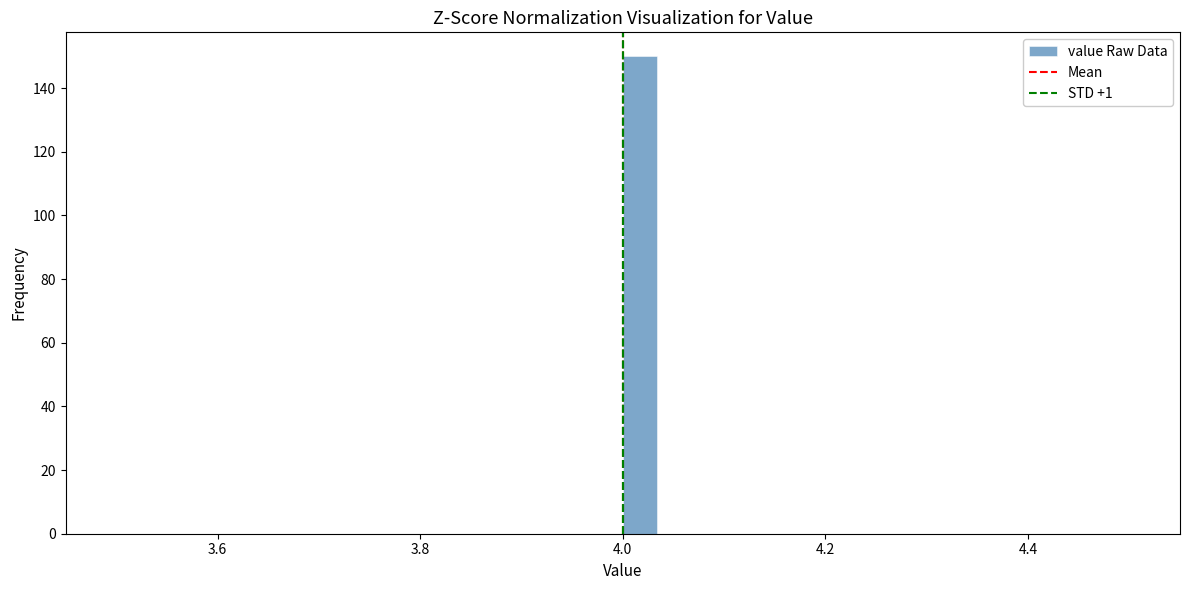

Around what value on the x-axis is the tallest bar? Give the approximate position of its centre, as read against the axis.

4.02